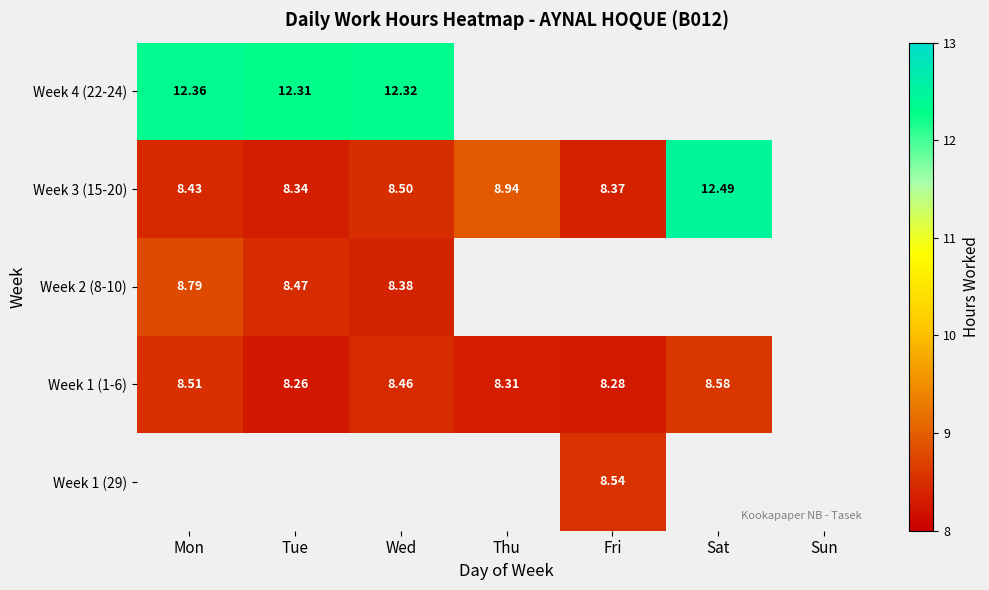

True or false: Week 1 (1-6) has a value of 3.6 at Wed.

False